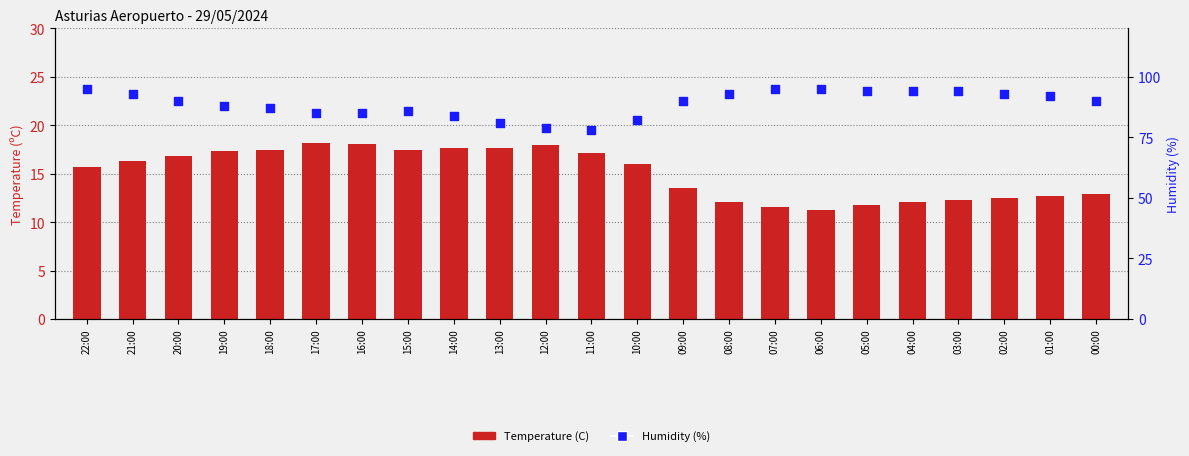

What are all the series names shown in the legend?

Temperature (C), Humidity (%)